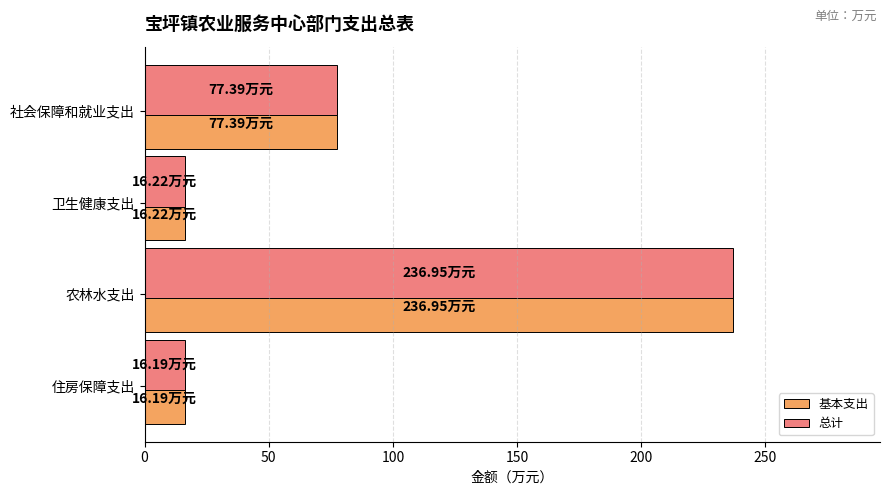

How many categories are shown in the chart?

4